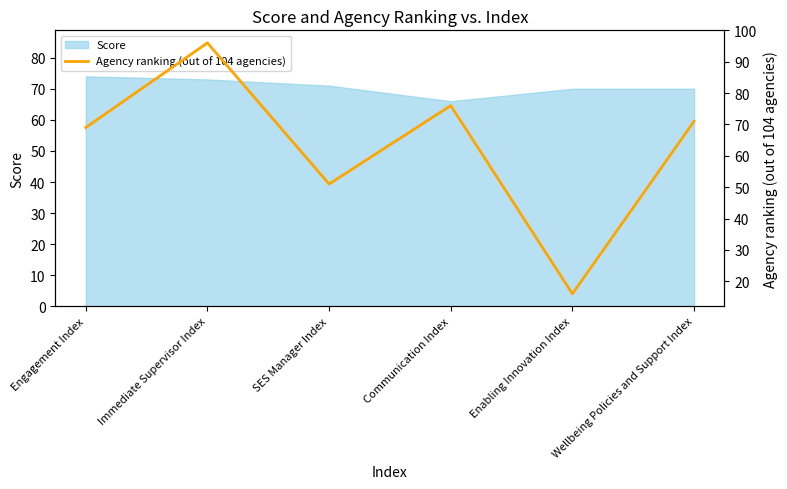

What is the greatest value displayed?

96